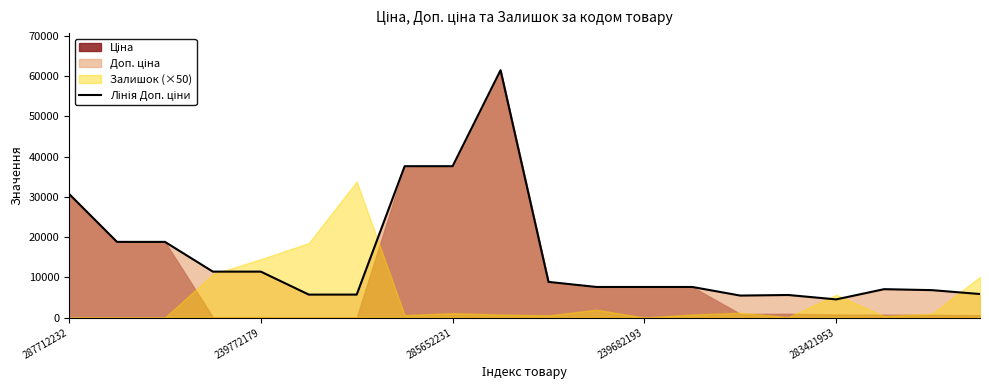

True or false: the data has more than 0 interior local peaks.

True